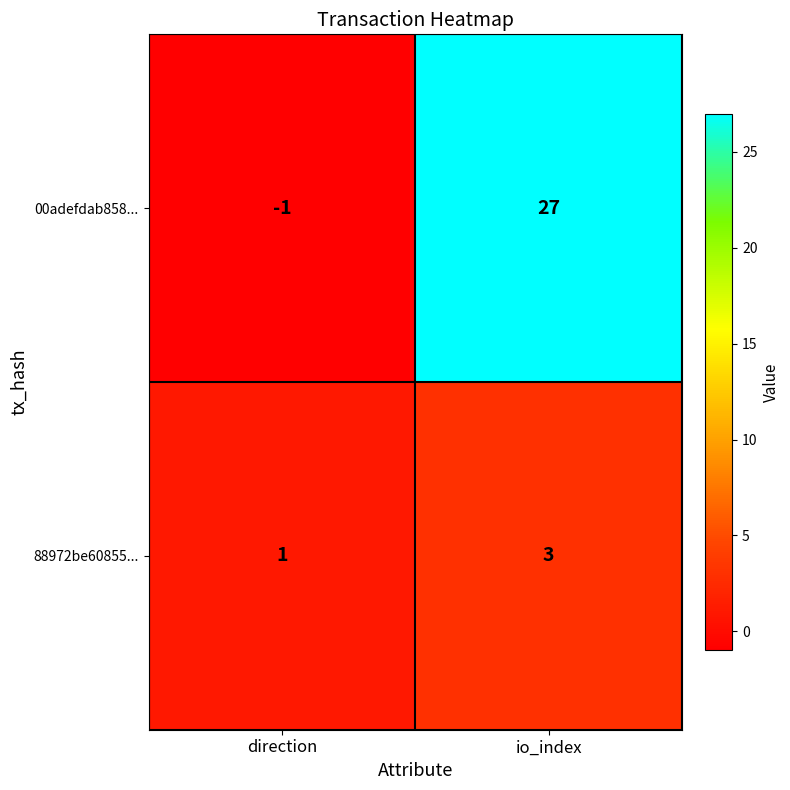

What is the maximum value shown in the chart?

27